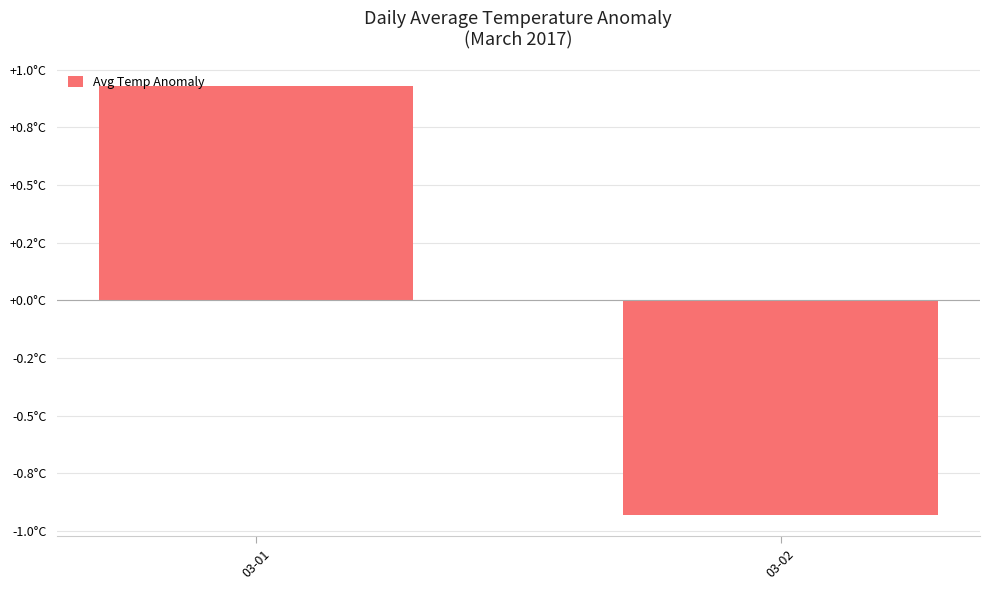

The value at 03-02 is -0.9. True or false?

True